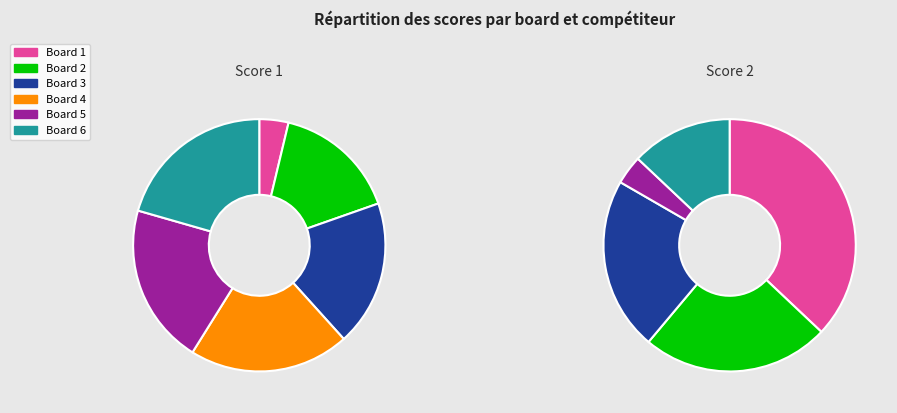

Which category has the smallest portion of the pie?

Board 4